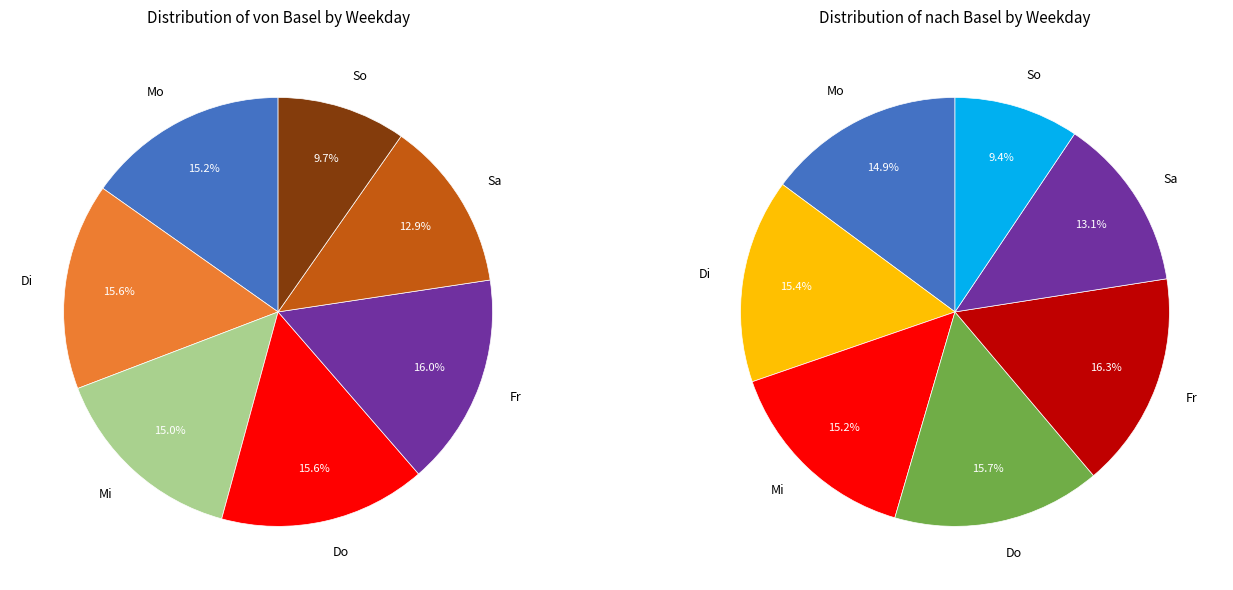

Which series has the widest spread of values?

nach Basel